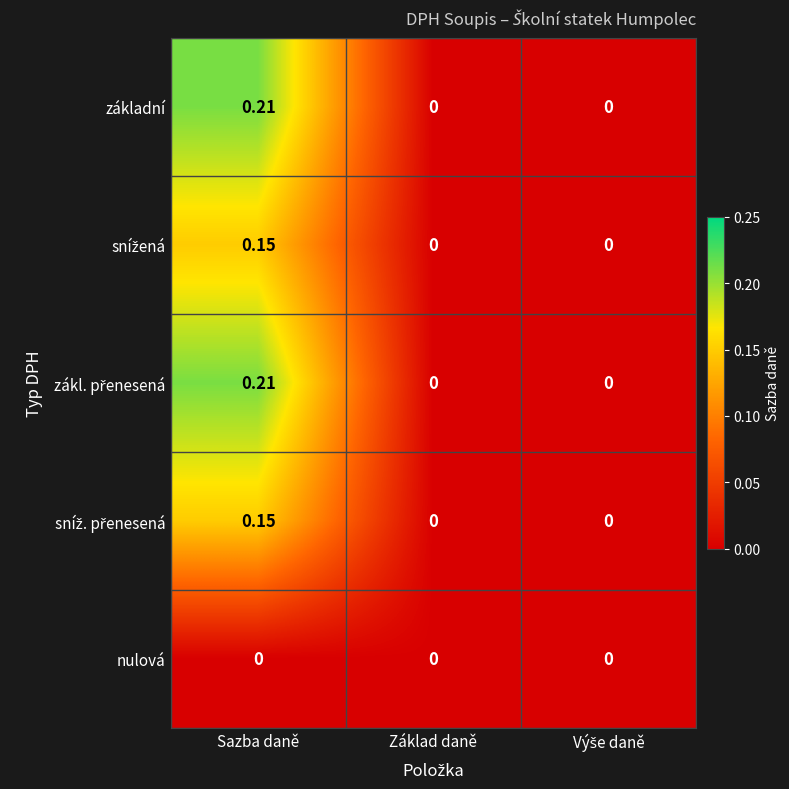

List the series in order of their peak value, highest first.

základní, zákl. přenesená, snížená, sníž. přenesená, nulová